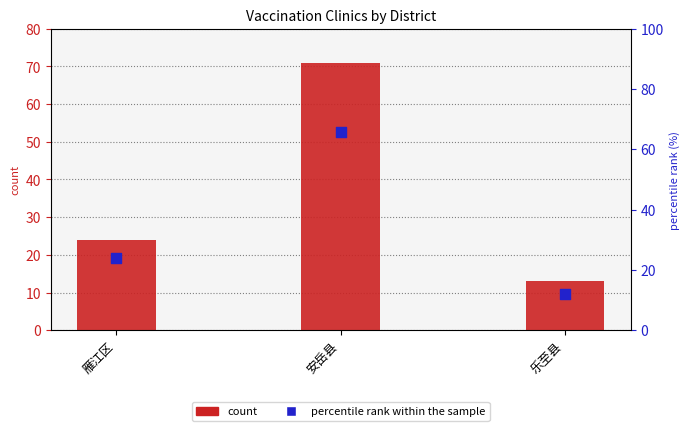

Which series has the widest spread of Y values?

count